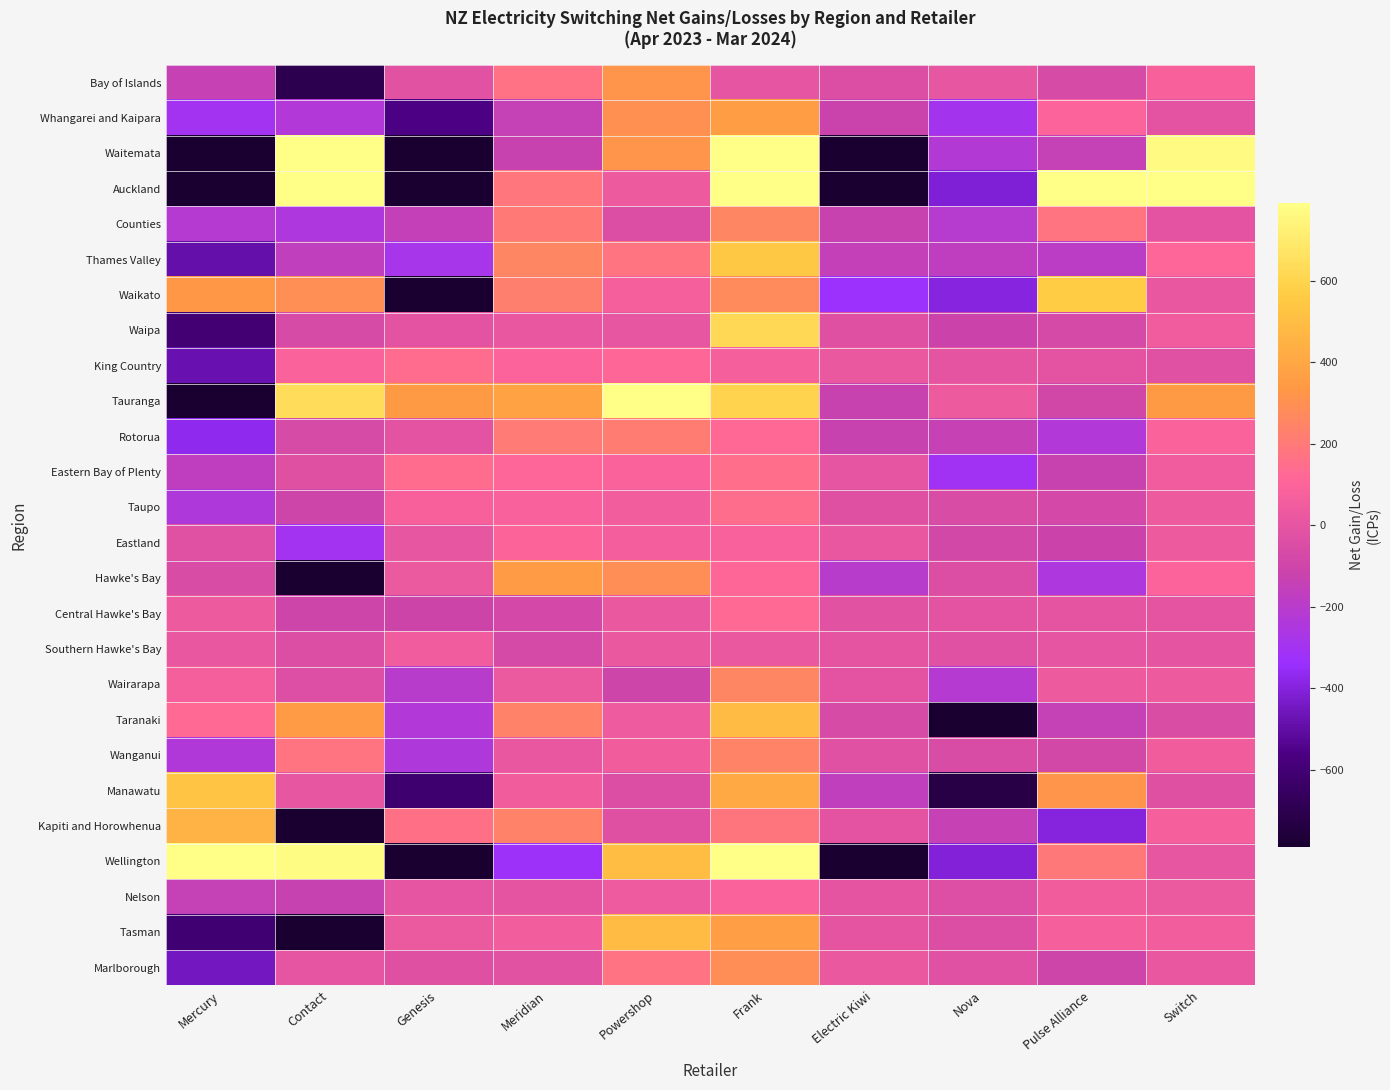

What is the total value across all series at Powershop?

4170